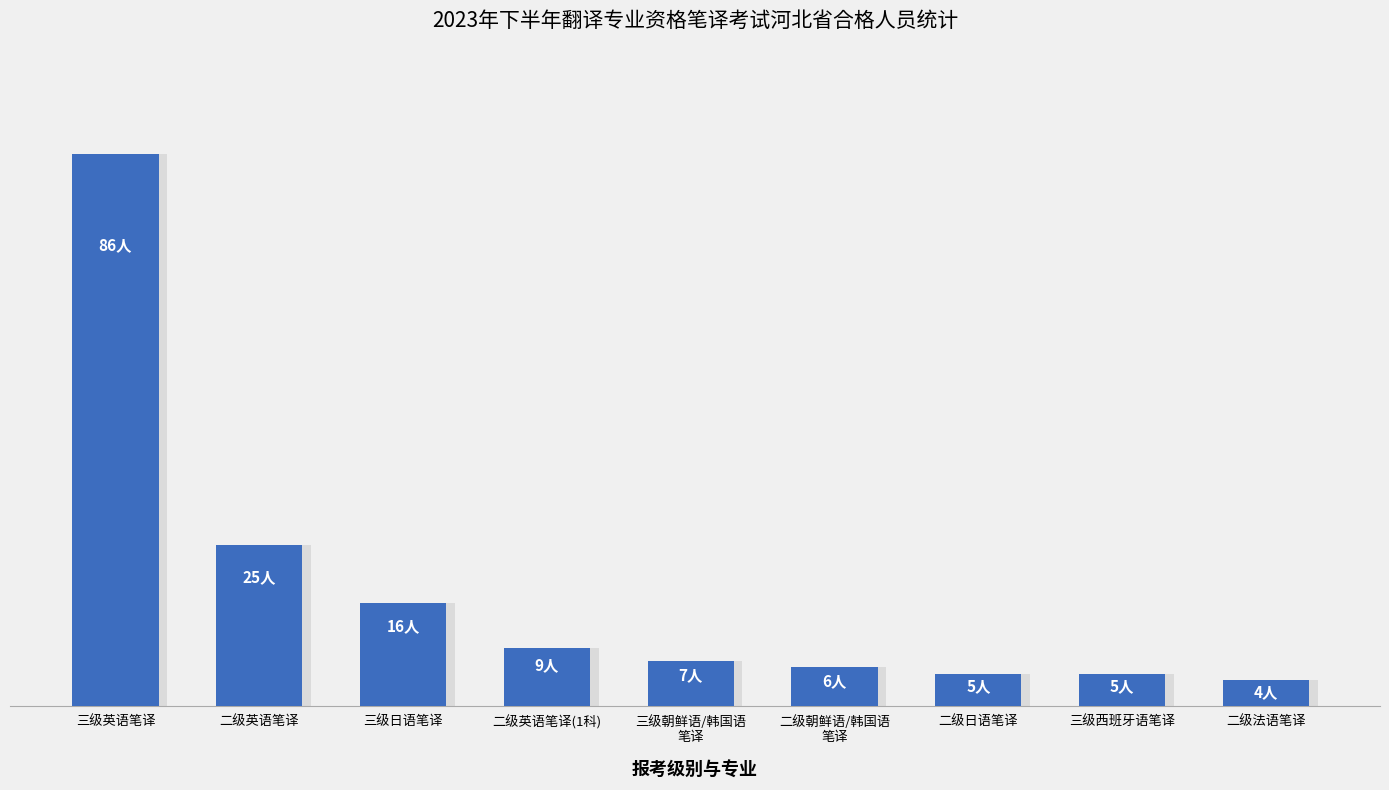

List the labels in order of value, smallest first.

二级法语笔译, 二级日语笔译, 三级西班牙语笔译, 二级朝鲜语/韩国语
笔译, 三级朝鲜语/韩国语
笔译, 二级英语笔译(1科), 三级日语笔译, 二级英语笔译, 三级英语笔译